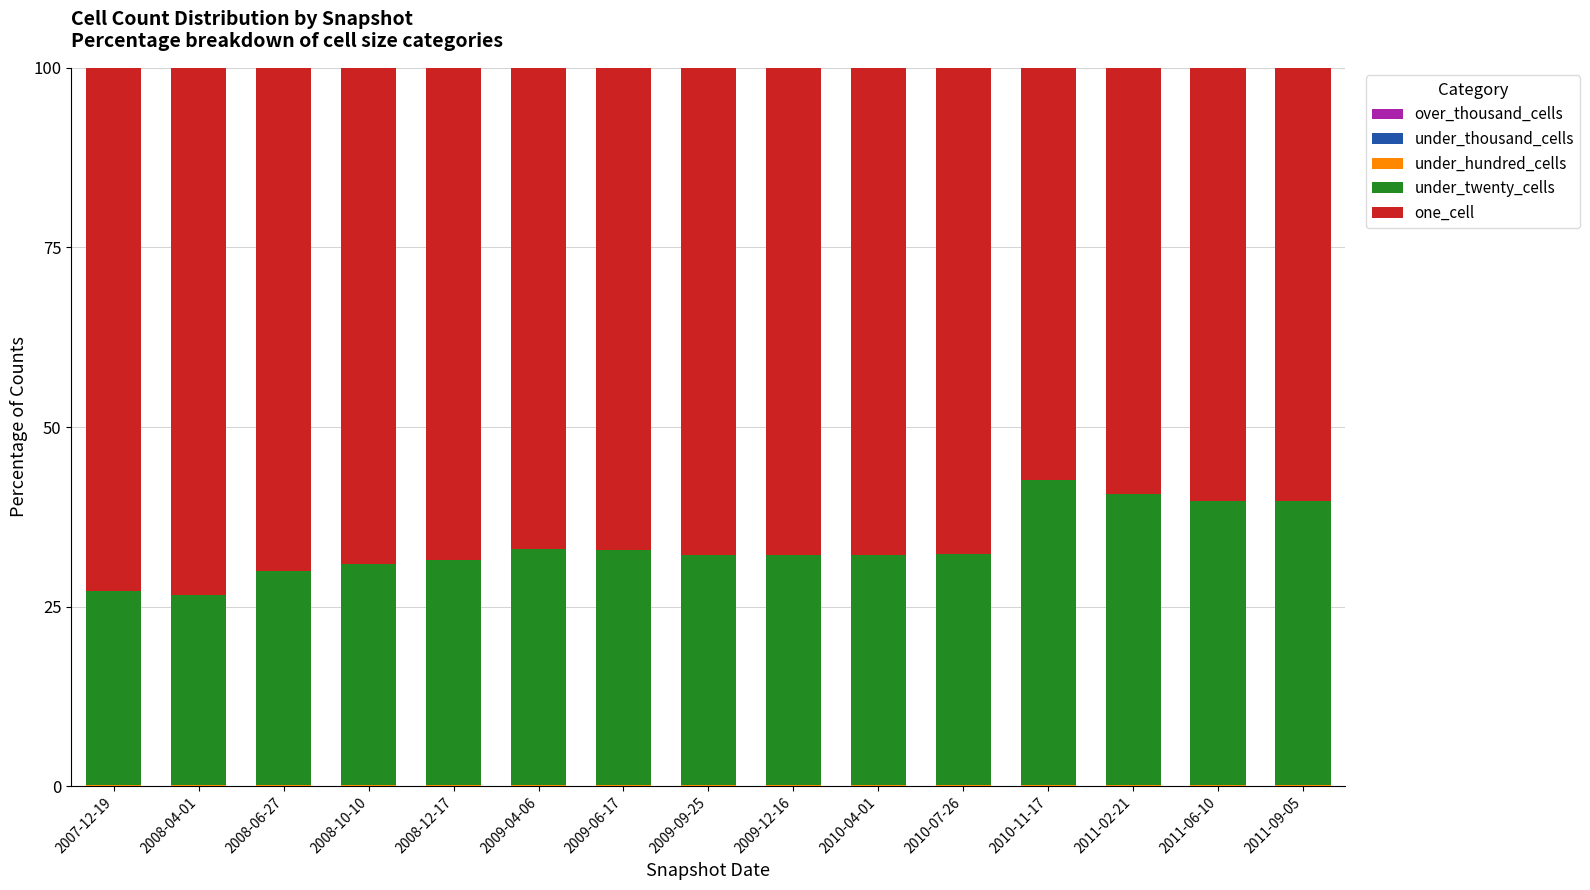

At which label is under_twenty_cells closest to 34?

2009-04-06